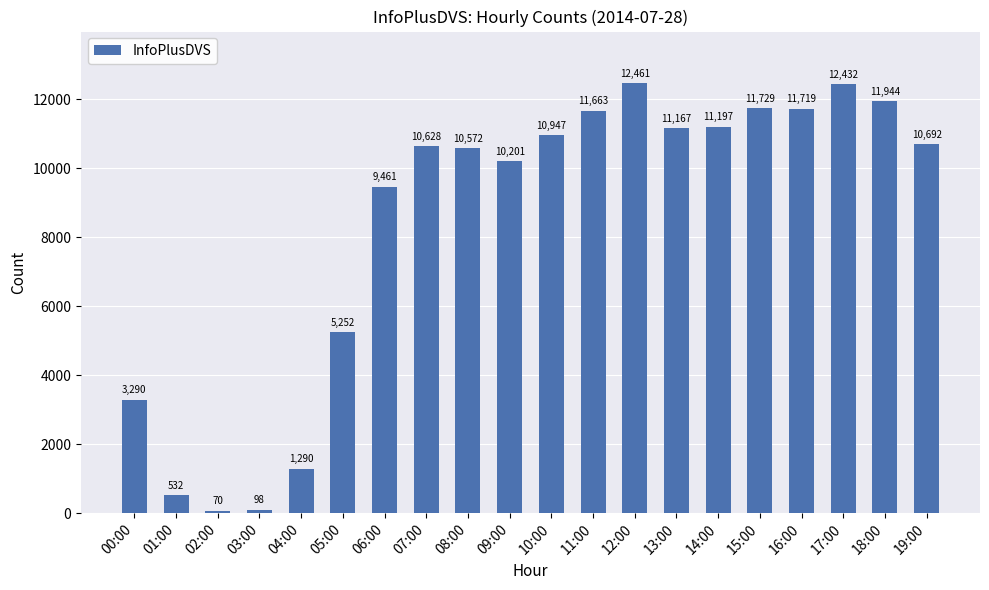

True or false: the data shows 14990 at 08:00.

False